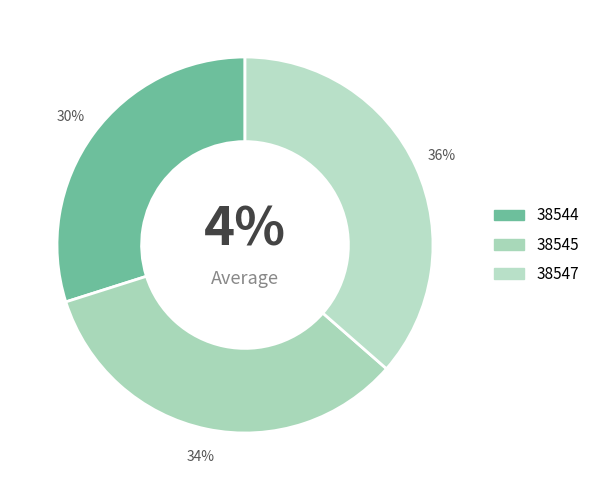

How many segments does this pie chart have?

3